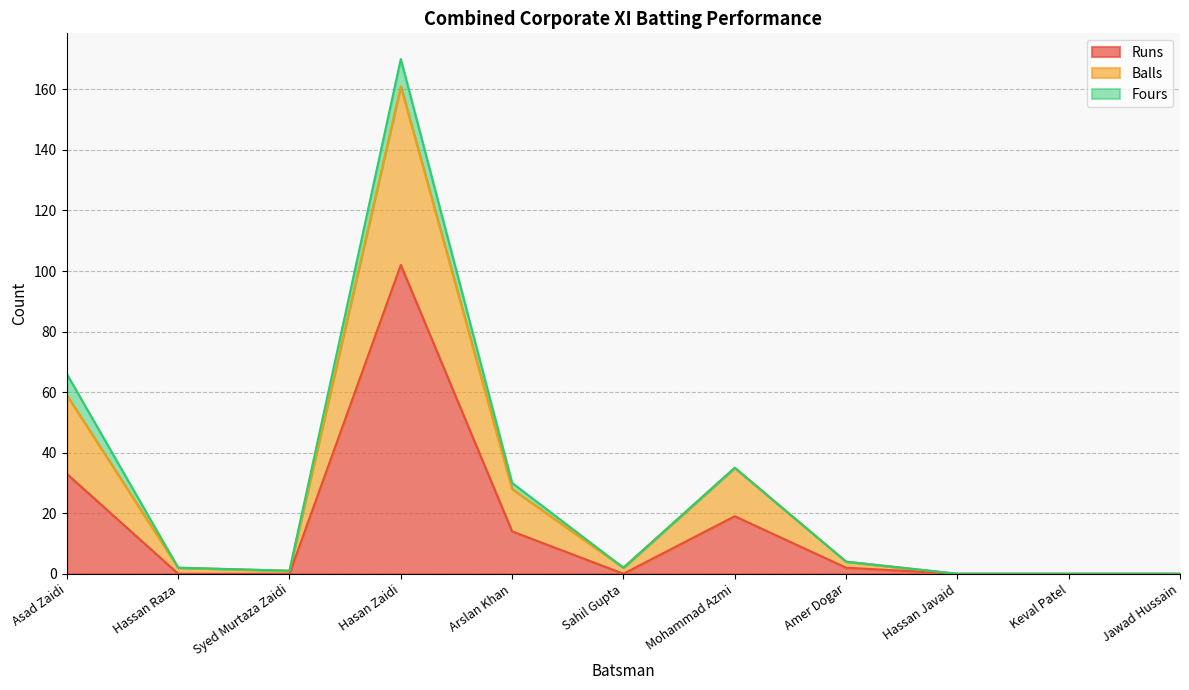

How many interior local peaks does the Balls series have?

2